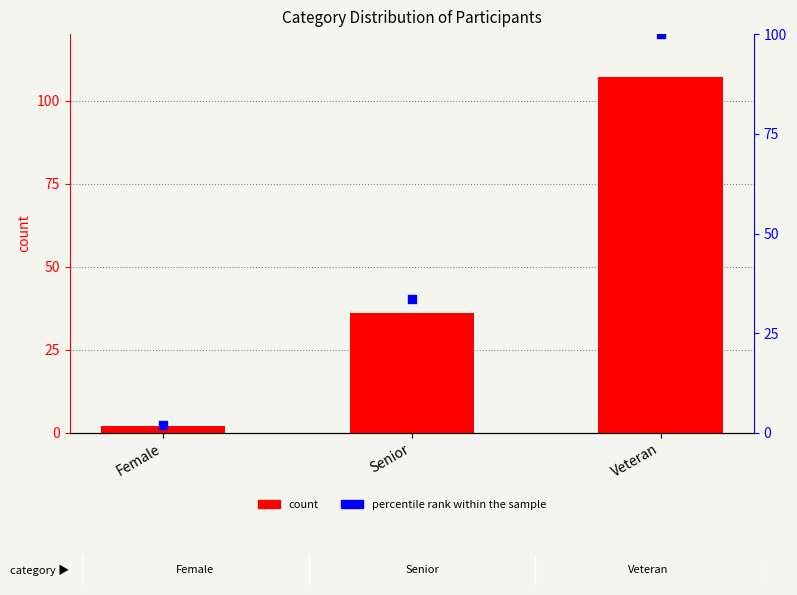

At how many categories does at least one series exceed 16?

2